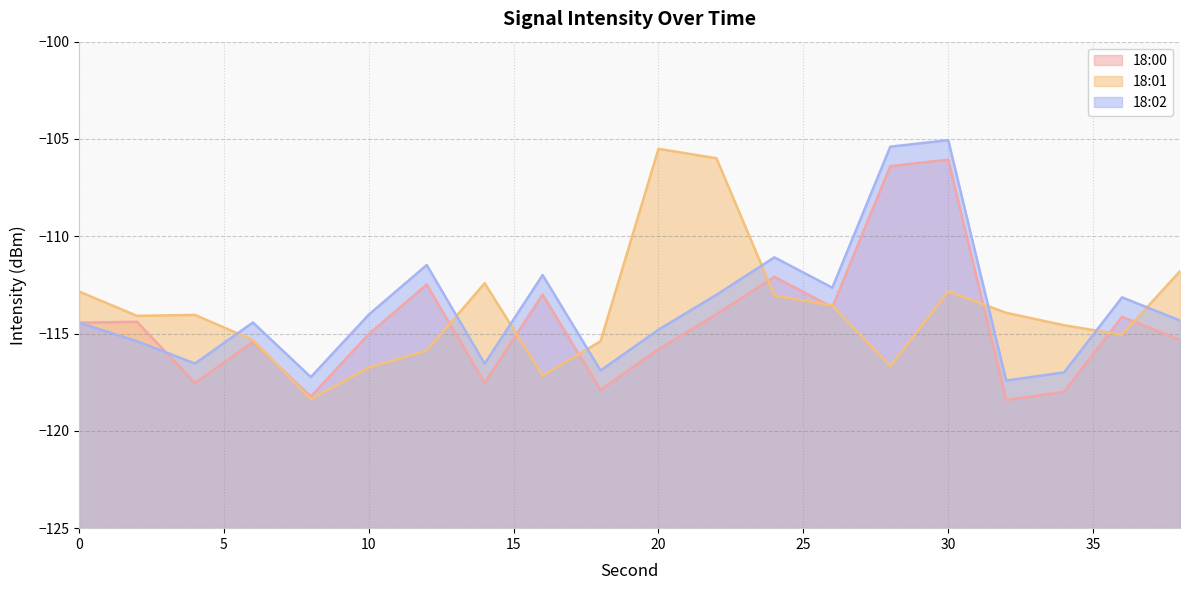

What is the value of the 18:00 point at the 5th from the left?

-118.2